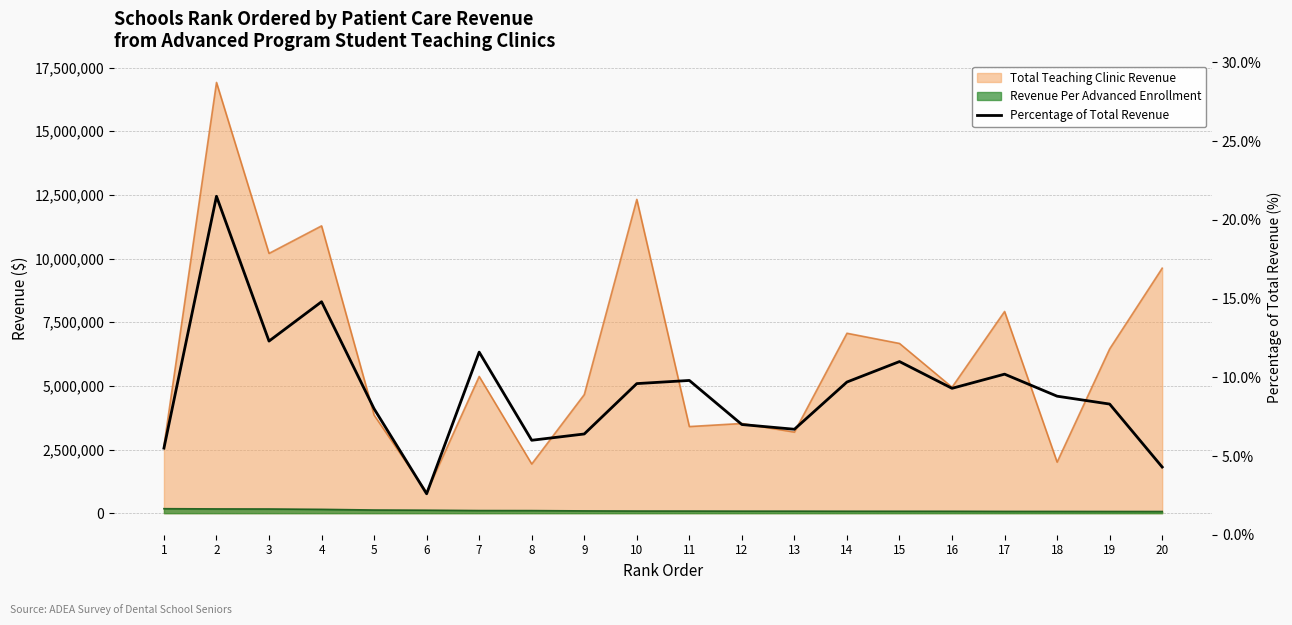

At which label is the value closest to 12?

3